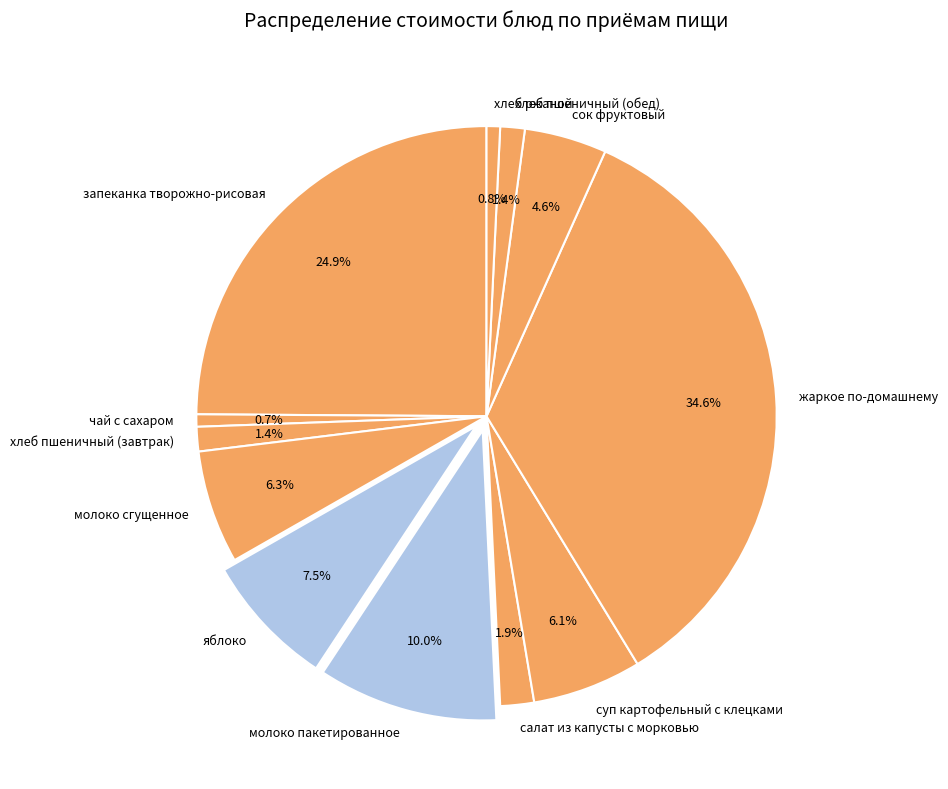

Is чай с сахаром the majority of the pie?

No